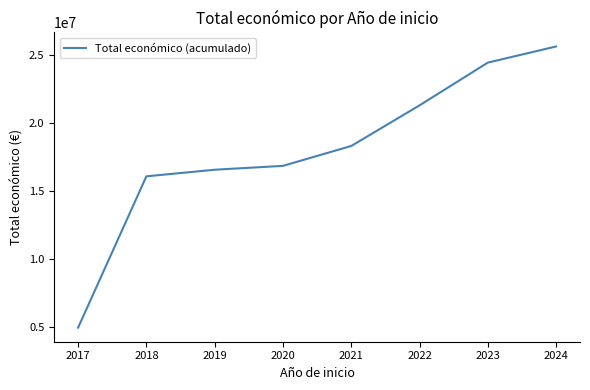

What is the ratio of the value at 2023 to the value at 2021?

1.3